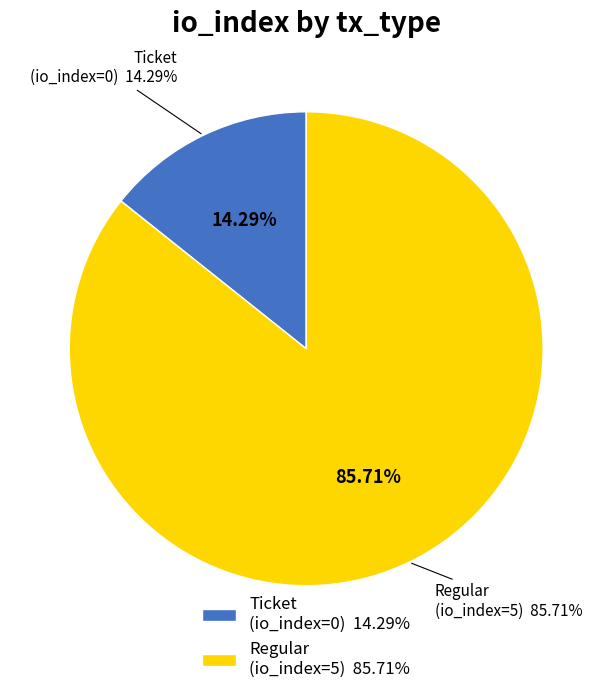

Count the number of slices in the pie.

2